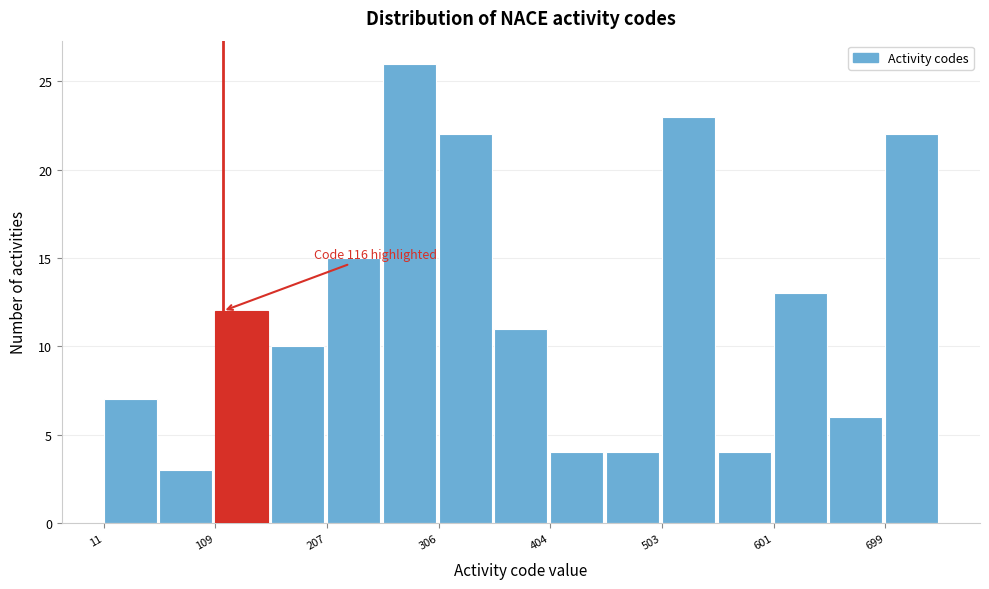

Over which range of the x-axis is the bar tallest?

260 to 310